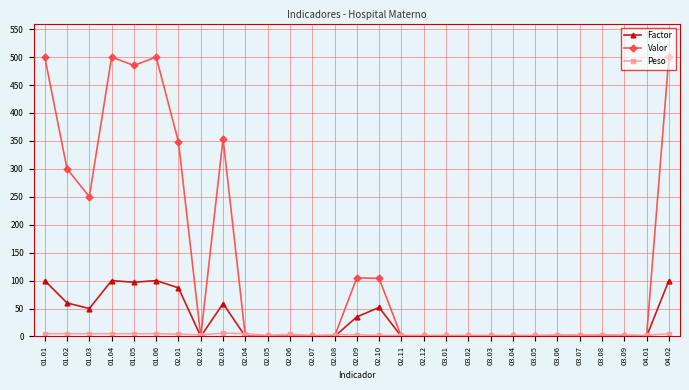

What is the label of the 7th point from the left?

02.01